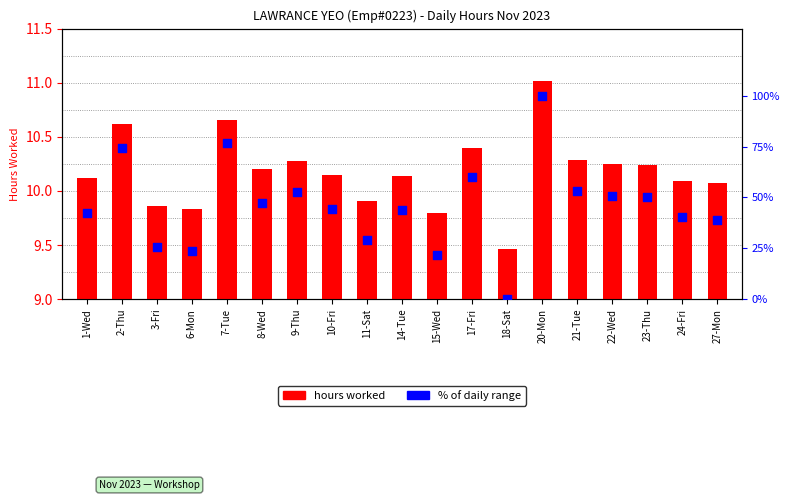

What are all the series names shown in the legend?

hours worked, % of daily range